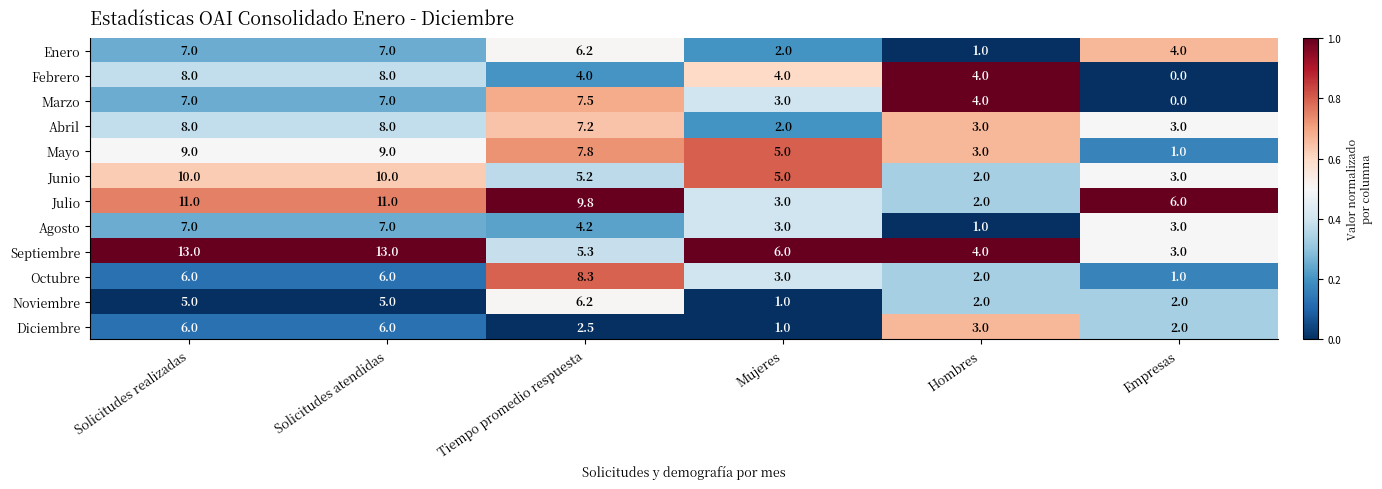

What is the spread (max minus min) of values at Hombres?

3.0